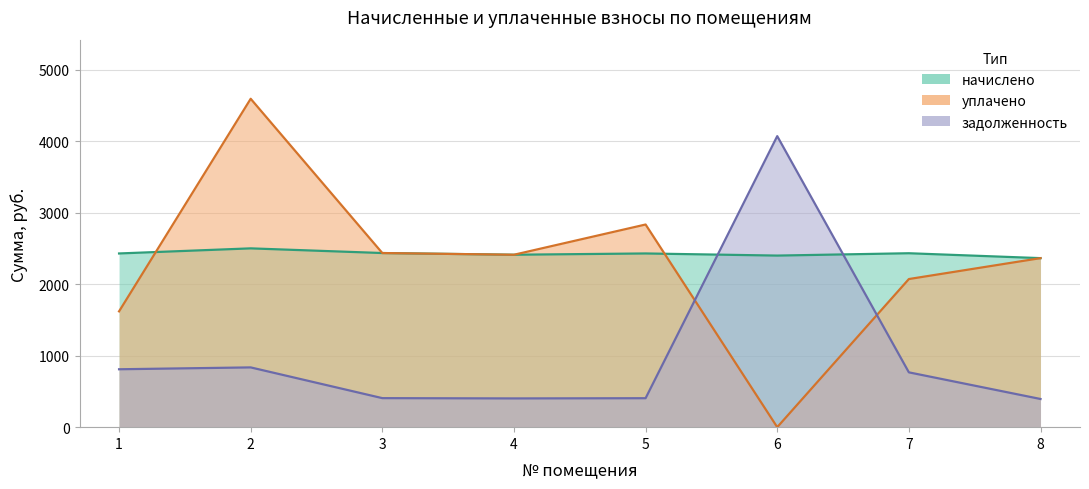

What is the total value across all series at 5?

5668.7